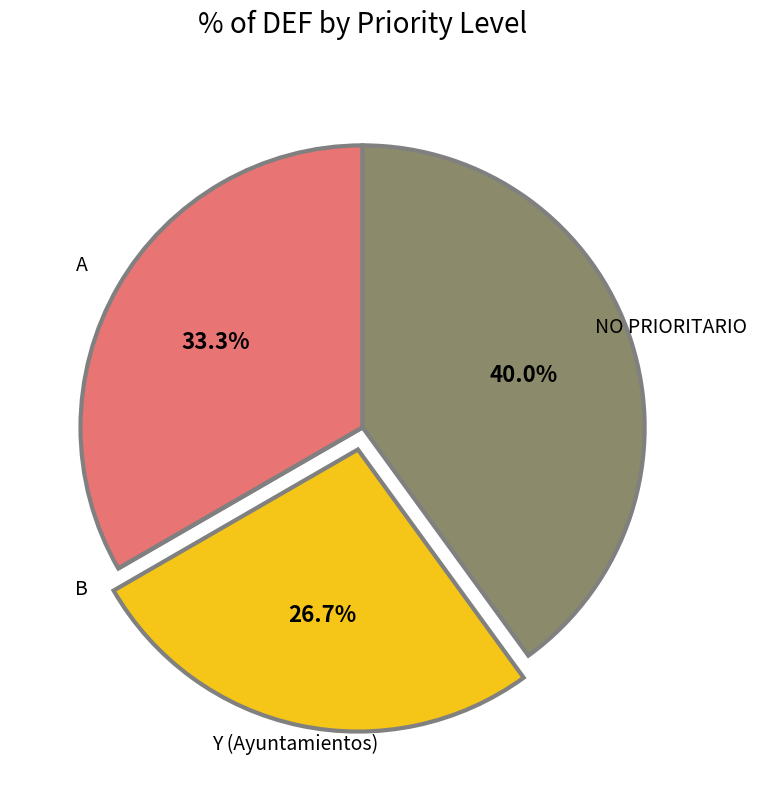

Combined, do NO PRIORITARIO and A account for over 50%?

Yes